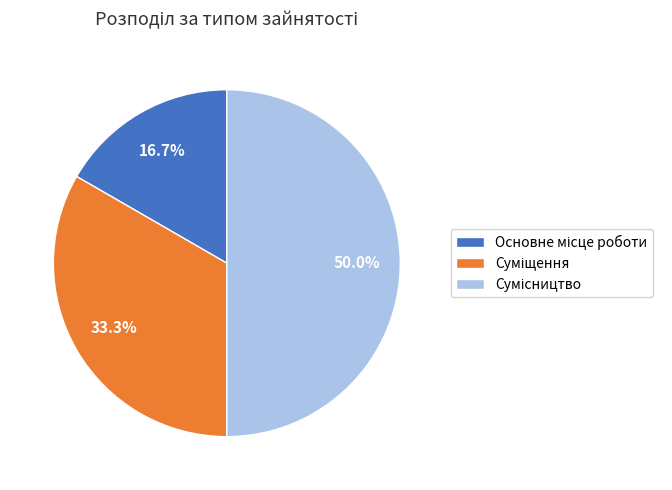

To the nearest percent, what is the difference between the largest and smallest slice percentages?

33%